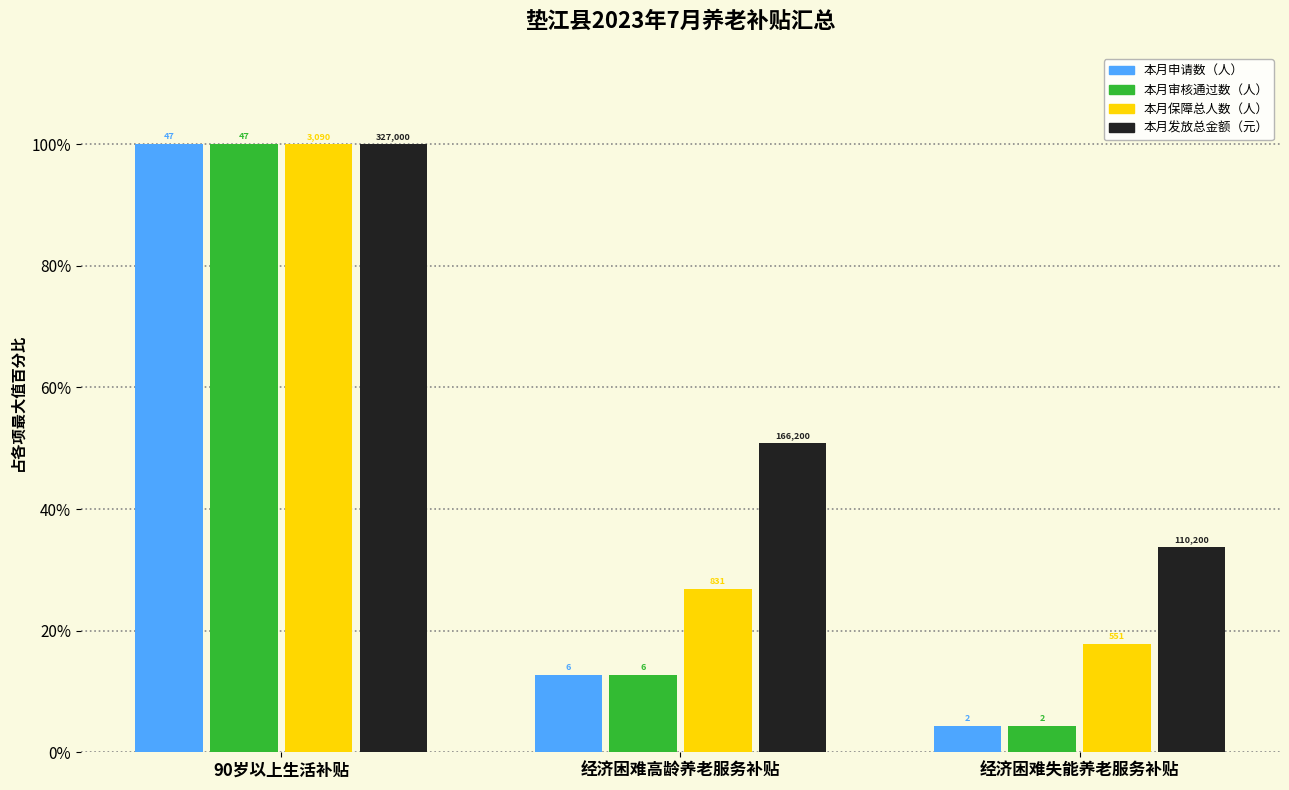

Does the chart contain any negative values?

No